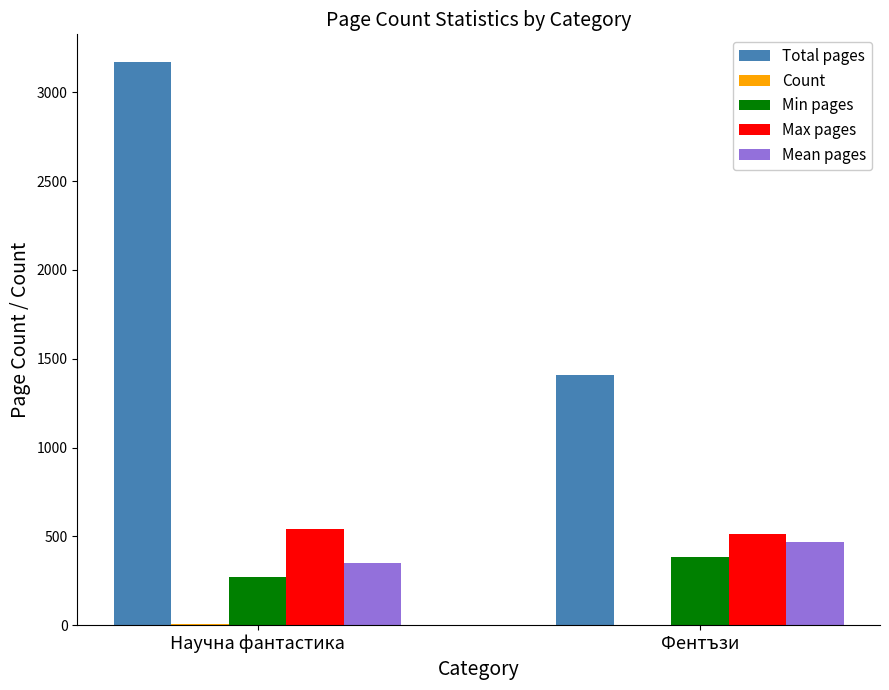

Does the chart contain stacked bars?

No